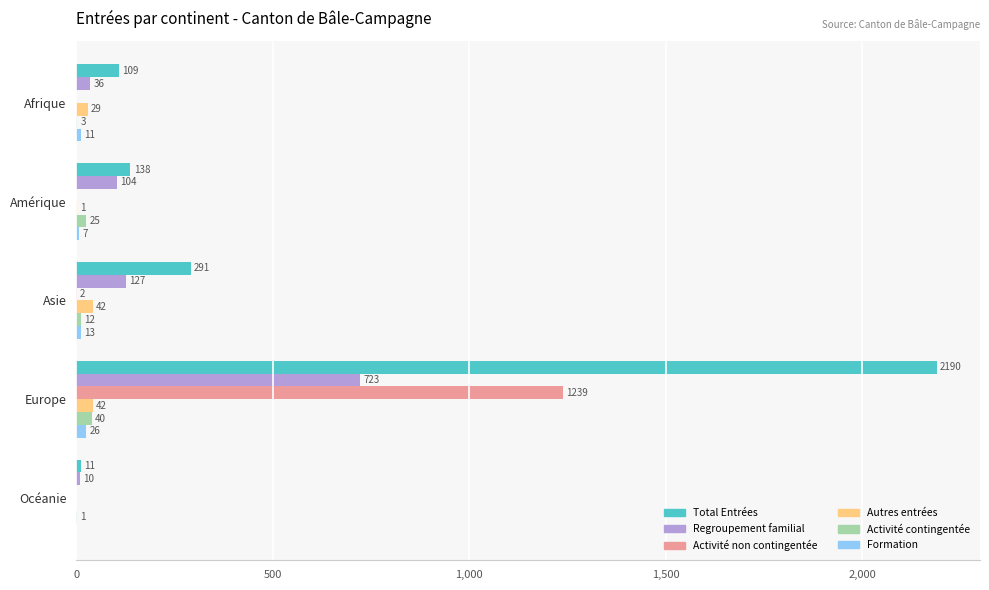

Is it true that Regroupement familial equals 36 at Afrique?

True